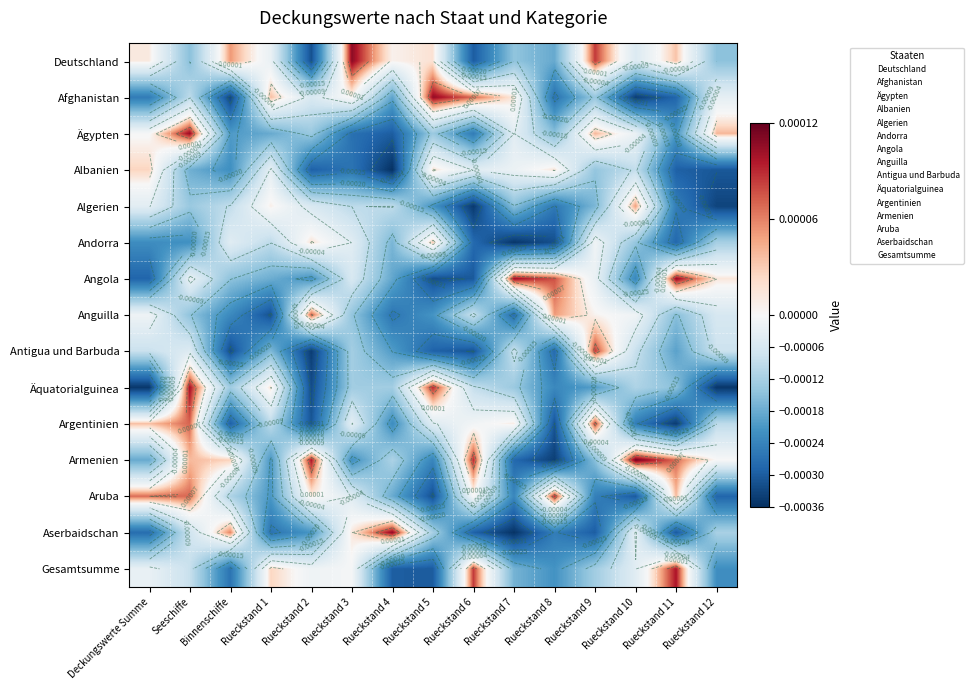

Which category has the highest value in the Afghanistan series?

Rueckstand 5